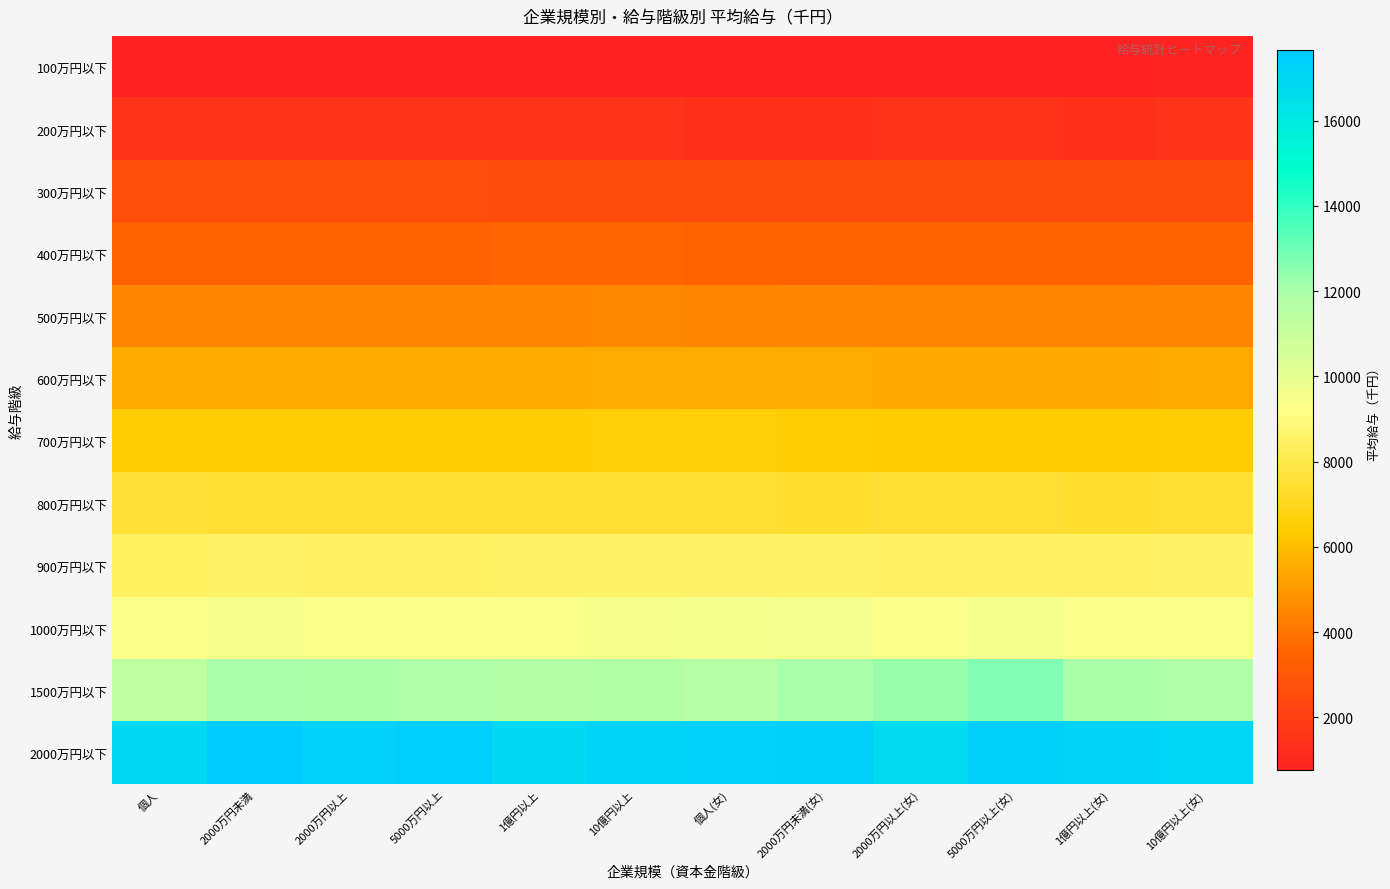

Which series has the largest total across all categories?

2000万円以下